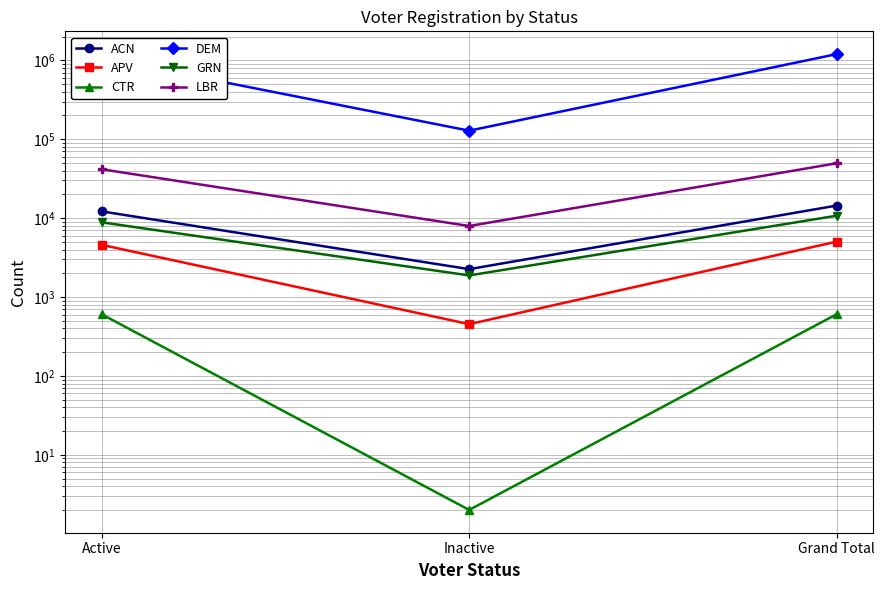

What is the lowest value of the ACN series?

2255